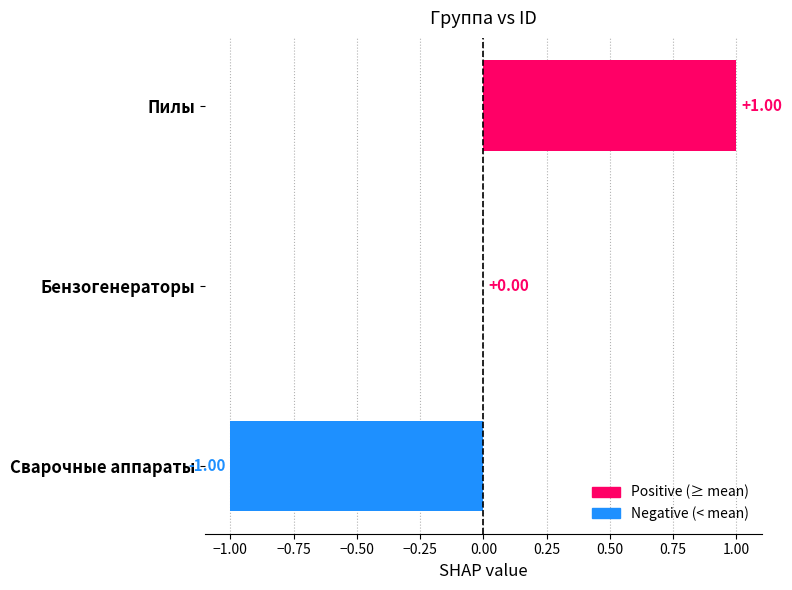

How many categories are shown in the chart?

3